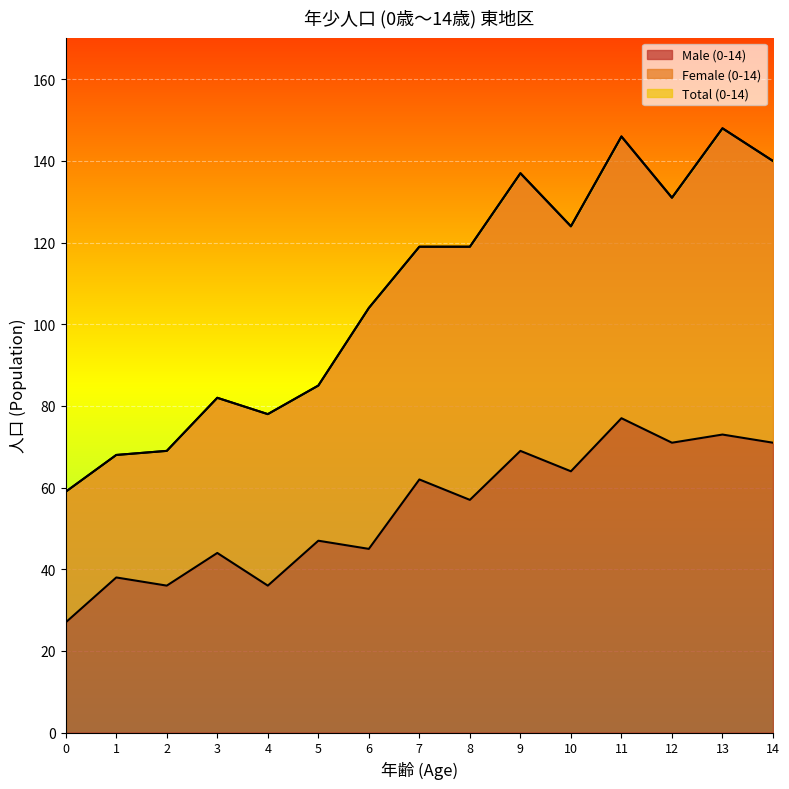

What is the difference between the Male (0-14) values at 9 and 8?

12